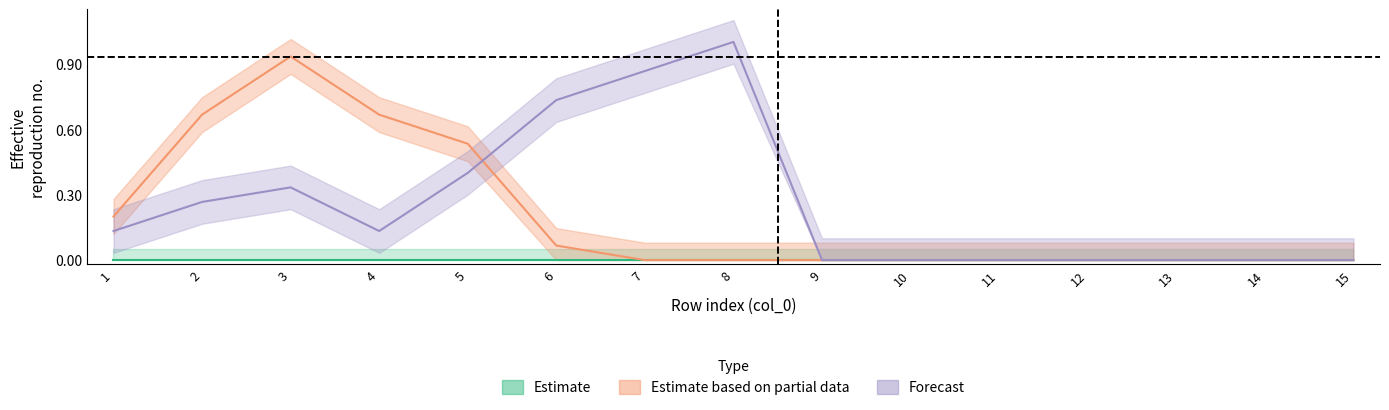

Which category has the highest value in the Estimate based on partial data series?

3